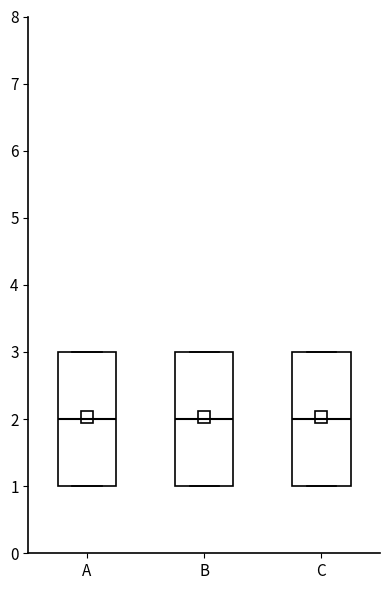

Where does the median line of the box for A sit on the y-axis? The values are not printed on the chart, so give them approximately, as read against the axis.

2